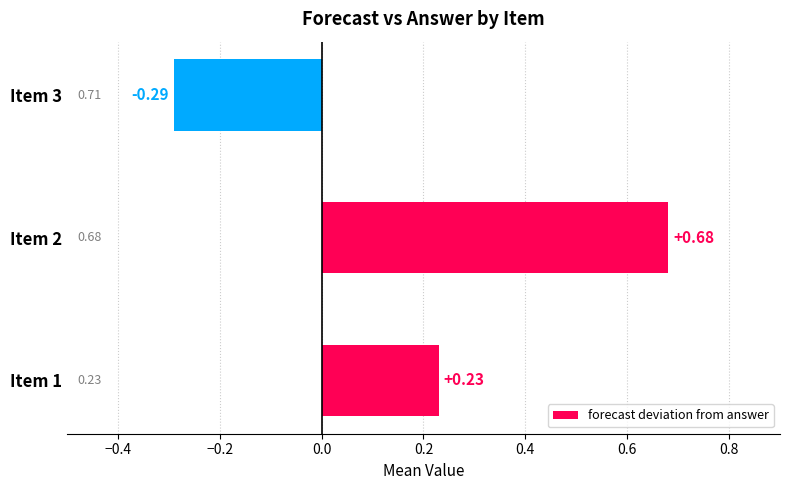

Which has a higher value, Item 3 or Item 2?

Item 2